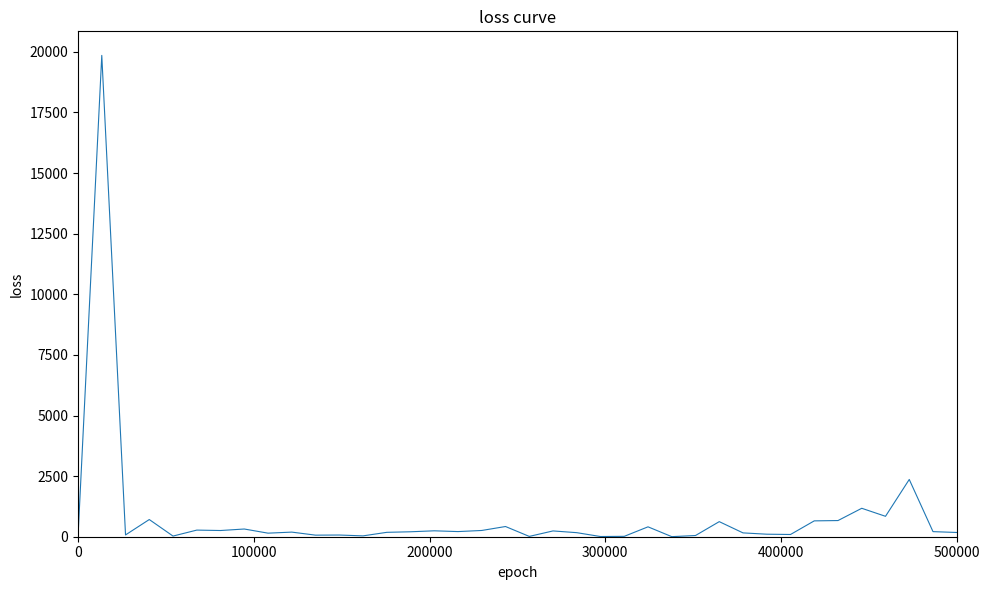

What is the greatest value displayed?

19854